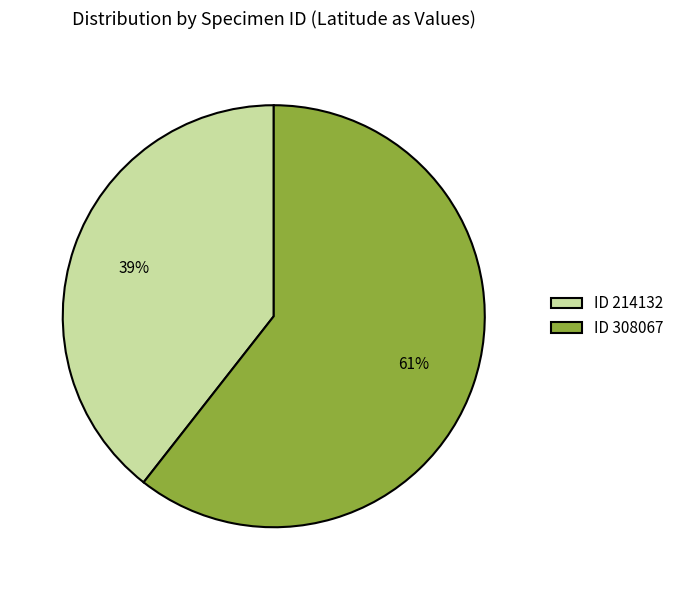

To the nearest percent, what portion does ID 214132 represent?

39%